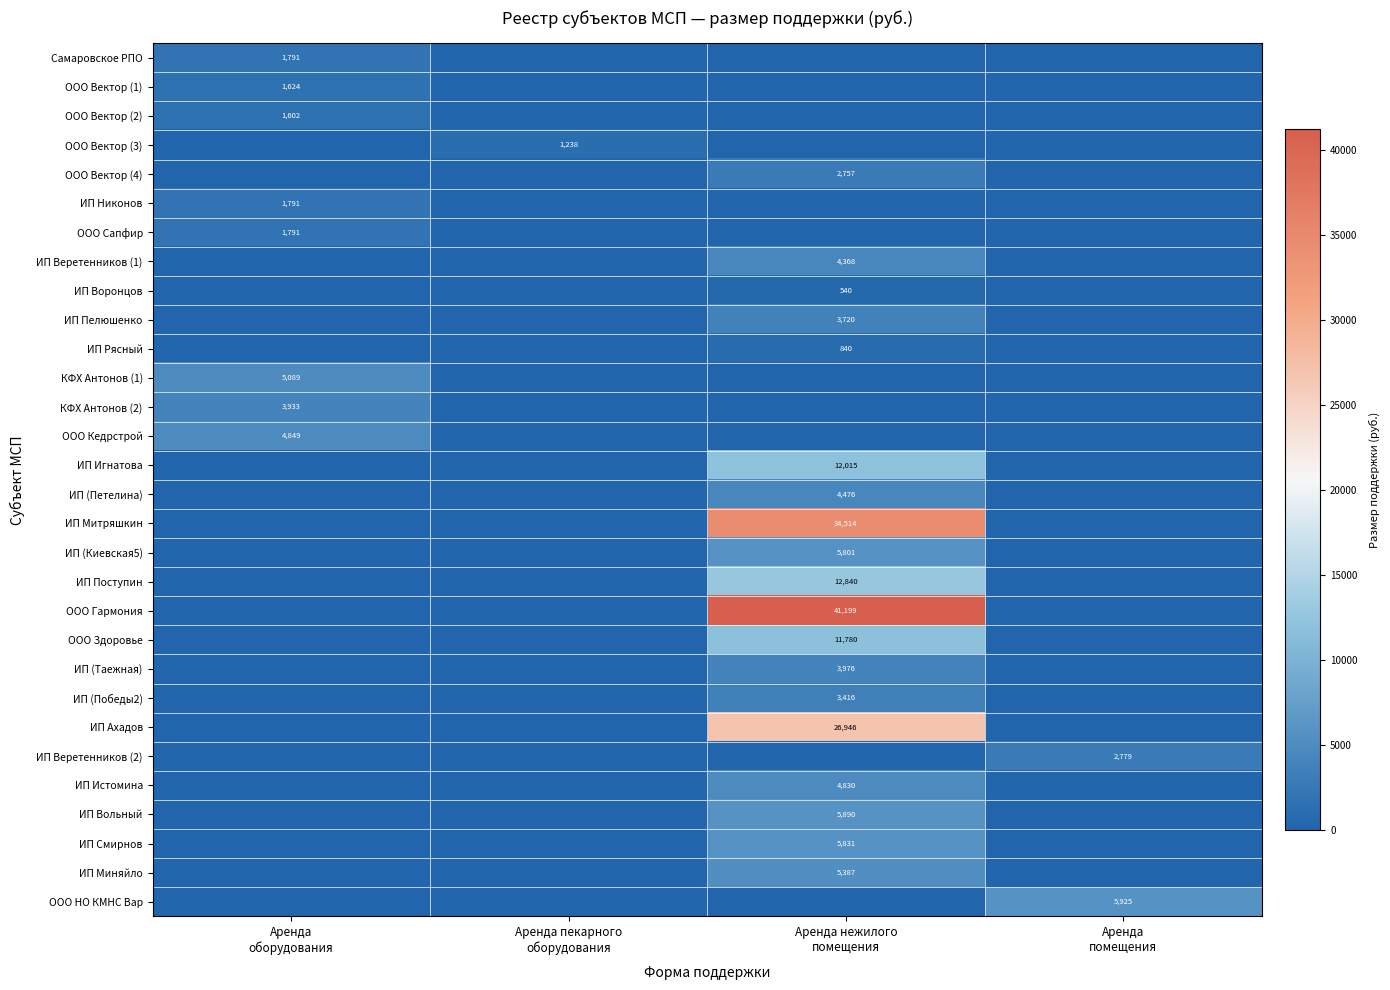

What is the difference between the highest and lowest values at Аренда
оборудования?

5089.4